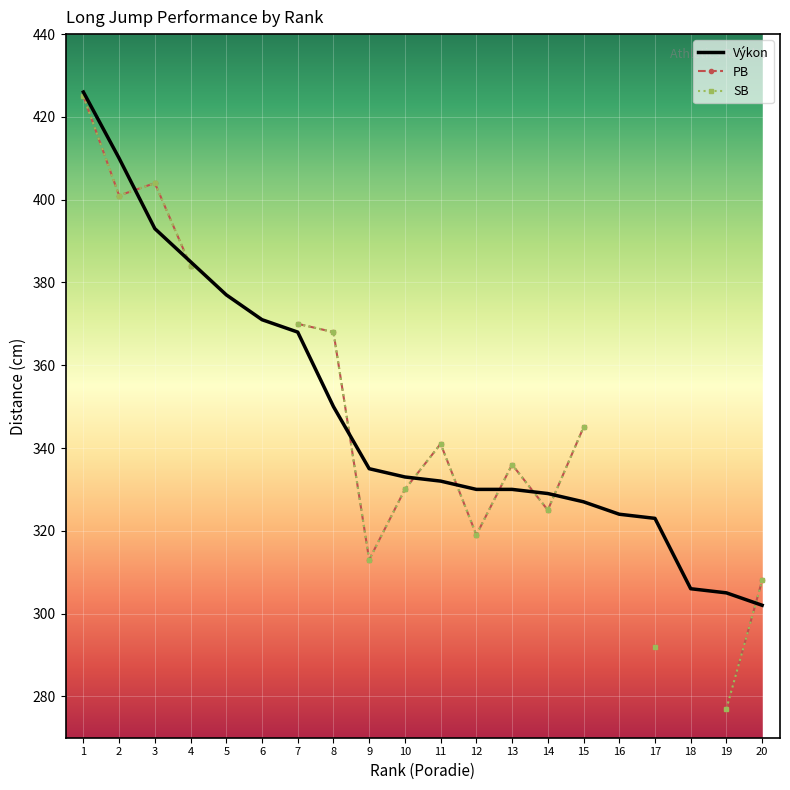

The PB series shows 135.1 at 20. True or false?

False